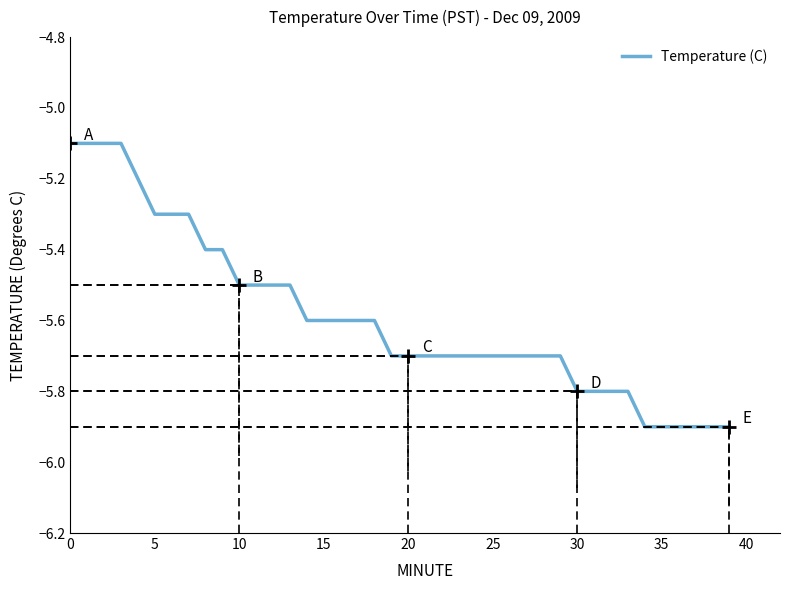

What is the difference between the maximum and minimum values?

0.8